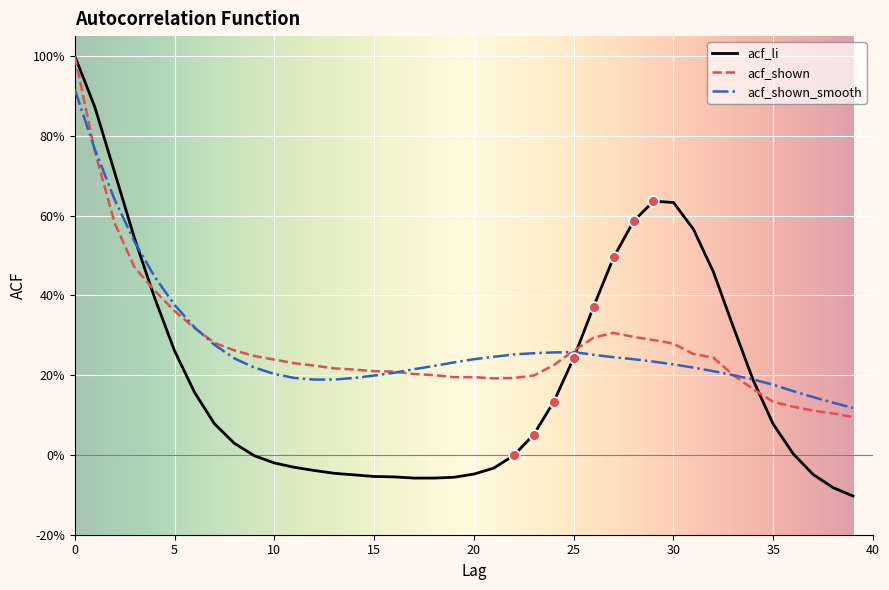

What are all the series names shown in the legend?

acf_li, acf_shown, acf_shown_smooth